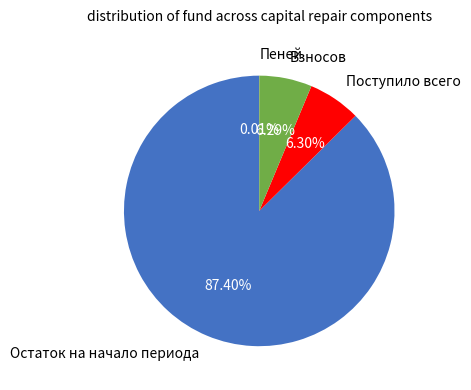

Is it true that Остаток на начало периода is 77% of the pie?

False